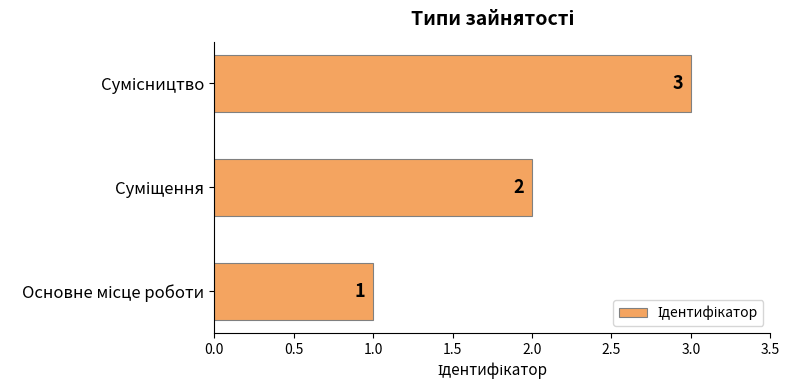

How many values are between 1 and 3?

3